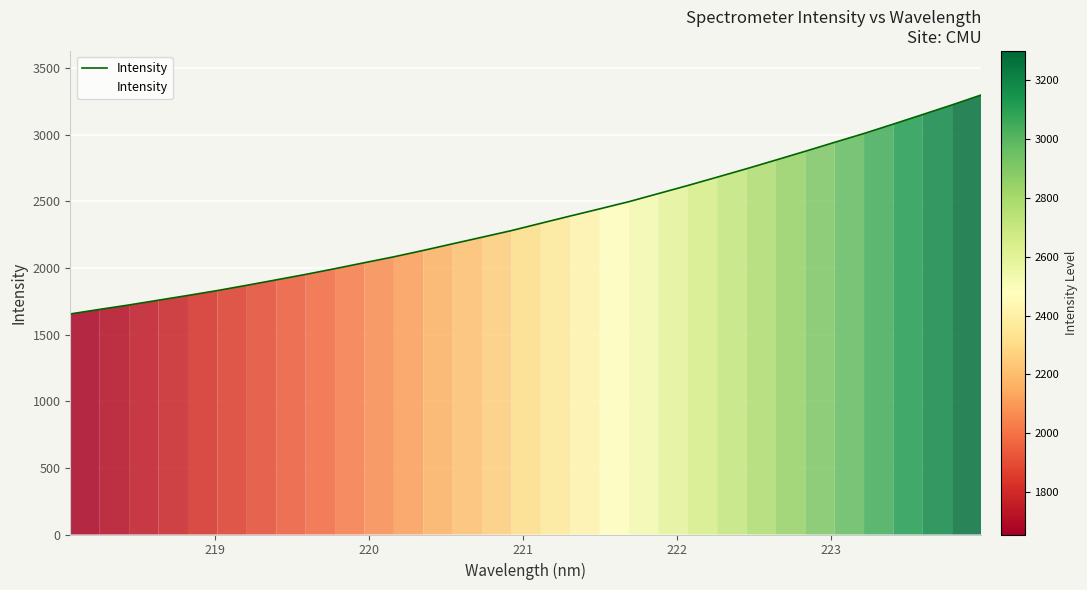

What is the minimum value shown in the chart?

1655.7